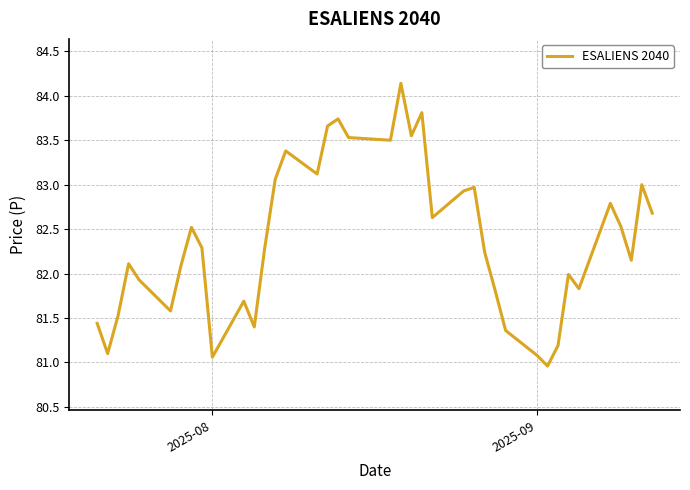

What is the average value?

82.4